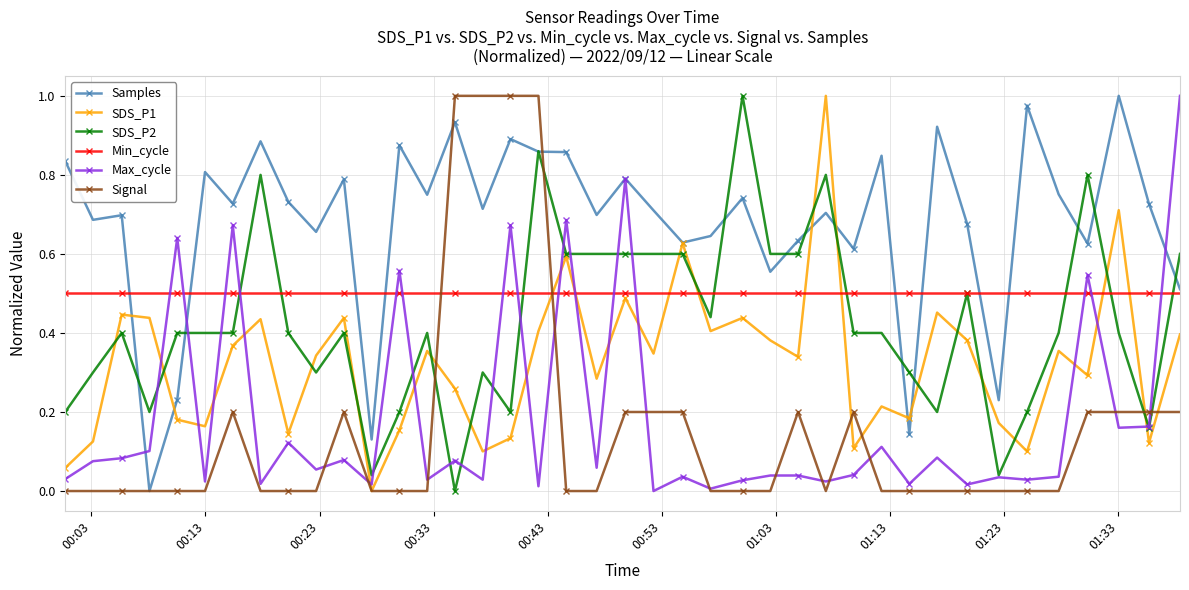

Which series has the largest total across all categories?

Samples